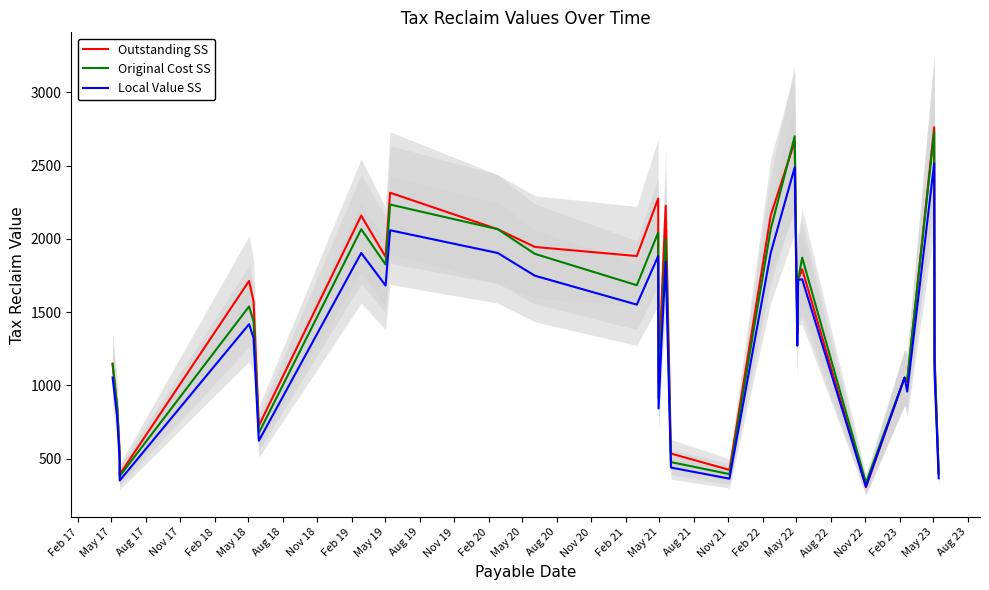

What is the maximum value for Local Value SS?

2516.0